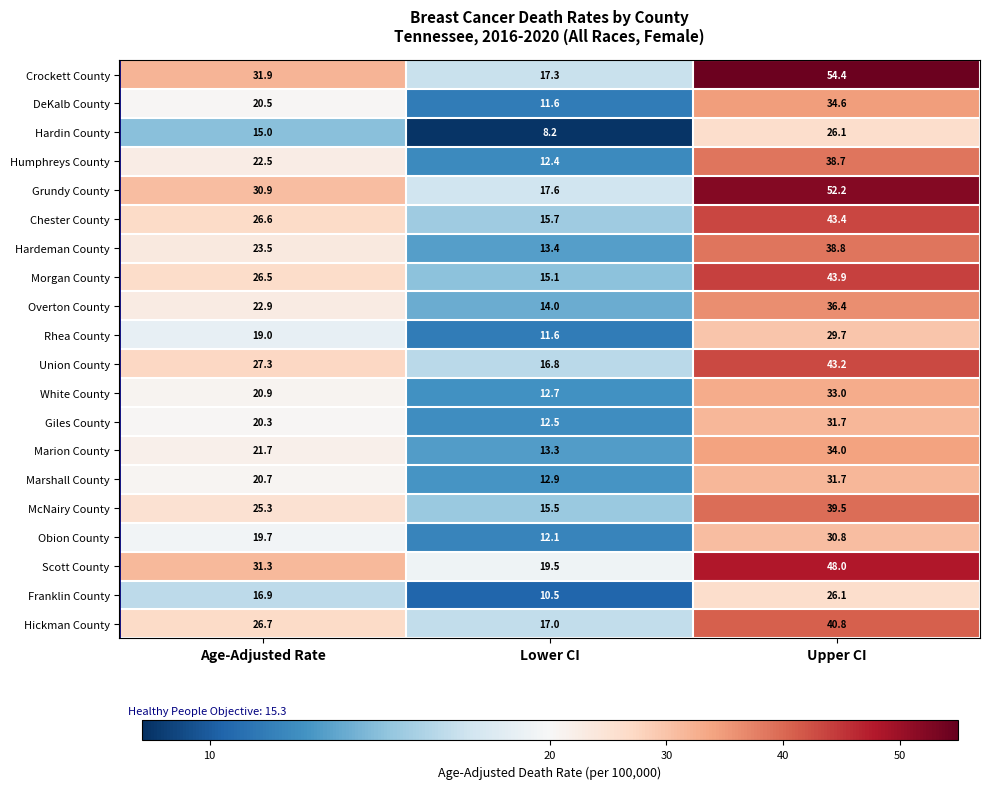

List the labels in order of White County value, largest first.

Upper CI, Age-Adjusted Rate, Lower CI